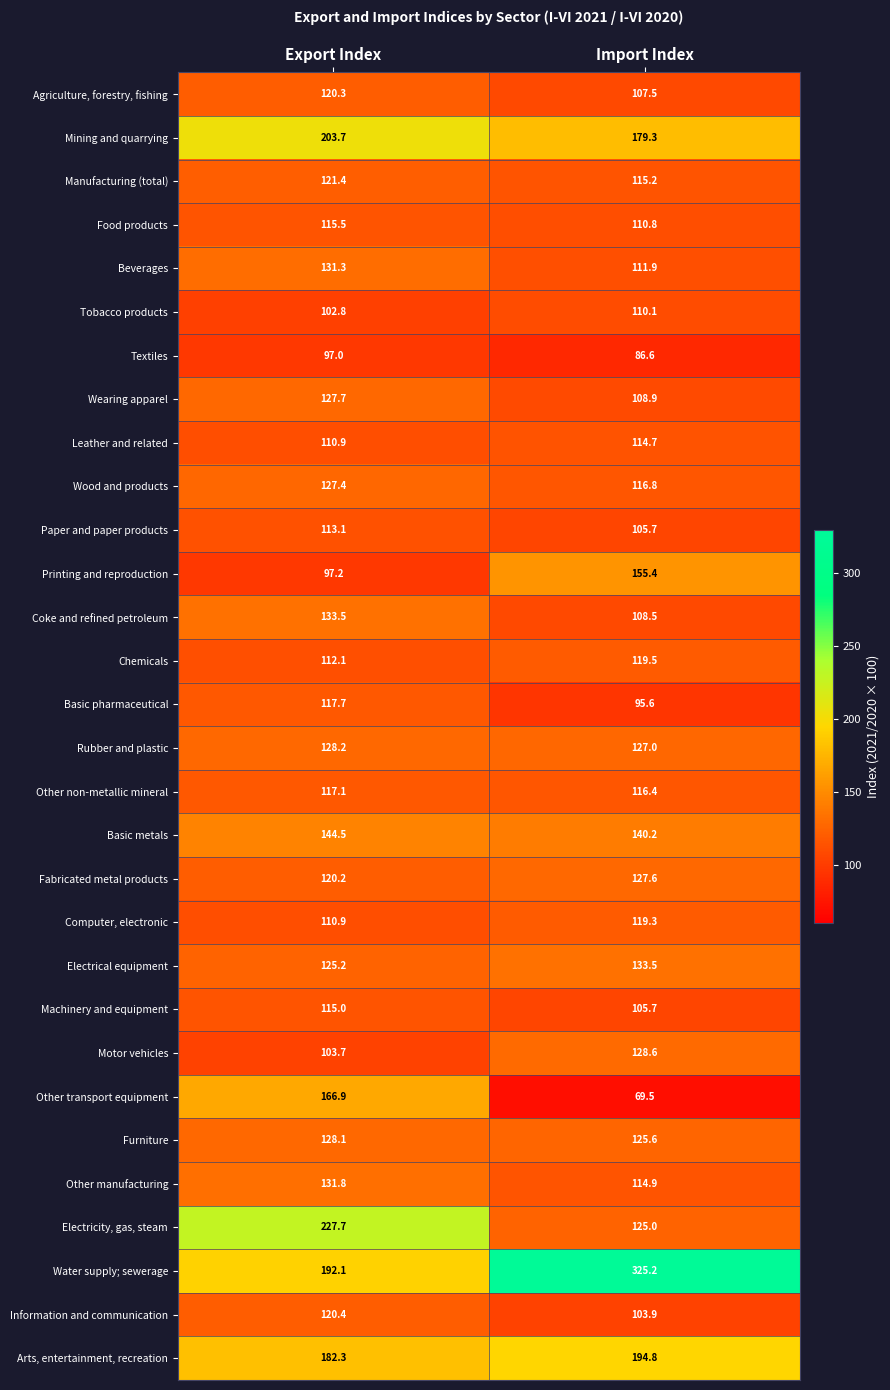

What is the difference between the highest and lowest values at Import Index?

255.7